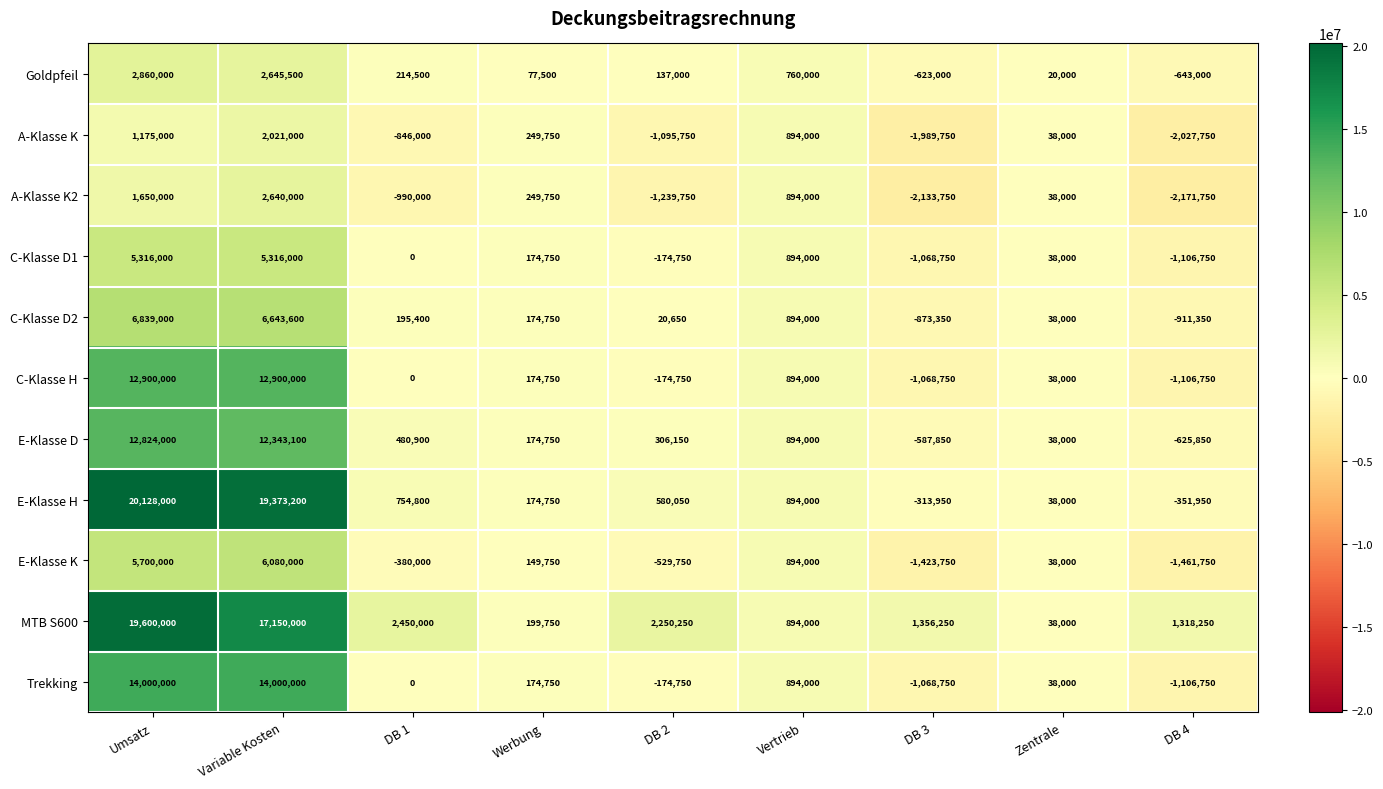

What is the average value of the E-Klasse K series?

1007389